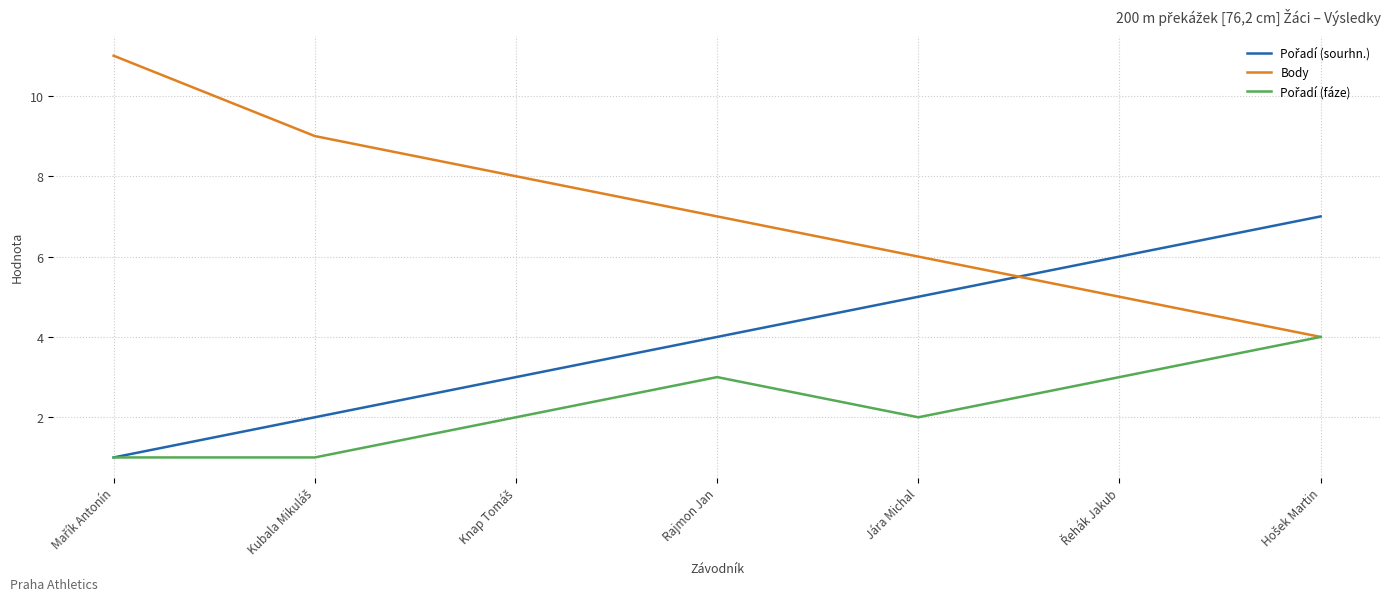

Which series has the widest spread of values?

Body